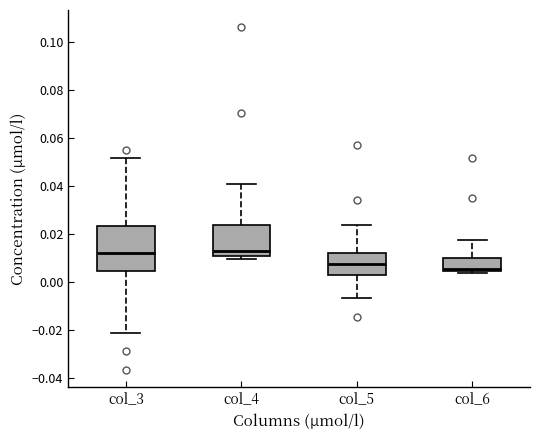

Reading left to right, read every box against the y-axis: the position of its median line, the range the box covers, and the ends of its whiskers. The values are not printed on the chart, so give them approximately, as read against the axis.

col_3: median 0.012, box 0.004 to 0.024, whiskers -0.022 to 0.052
col_4: median 0.014, box 0.010 to 0.024, whiskers 0.010 (just below the box's lower edge) to 0.040
col_5: median 0.008, box 0.004 to 0.012, whiskers -0.006 to 0.024
col_6: median 0.006, box 0.004 to 0.010, whiskers 0.004 (just below the box's lower edge) to 0.018